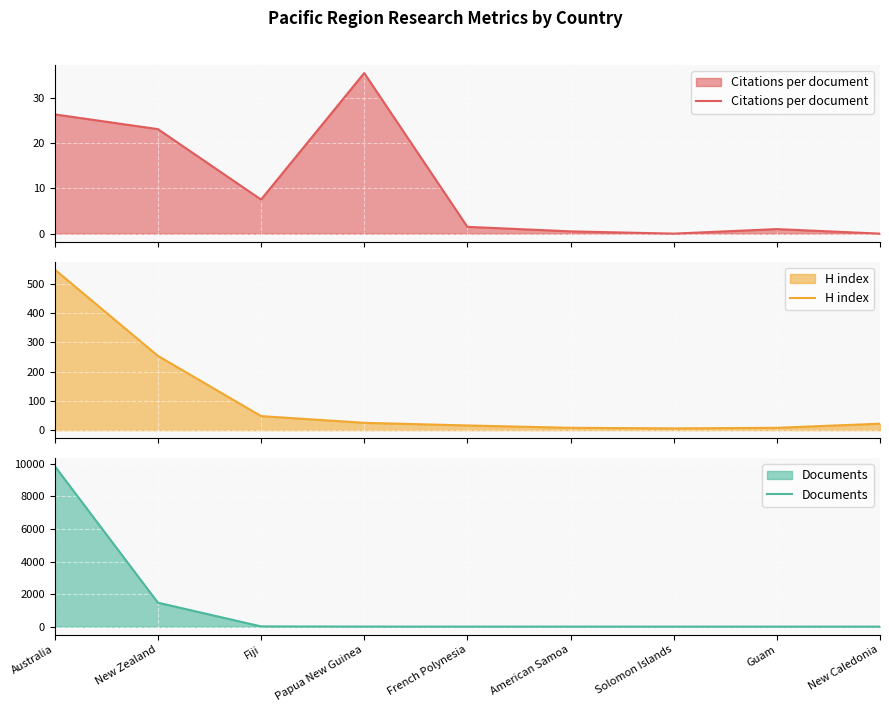

The value of H index at Australia is 141.8. True or false?

False